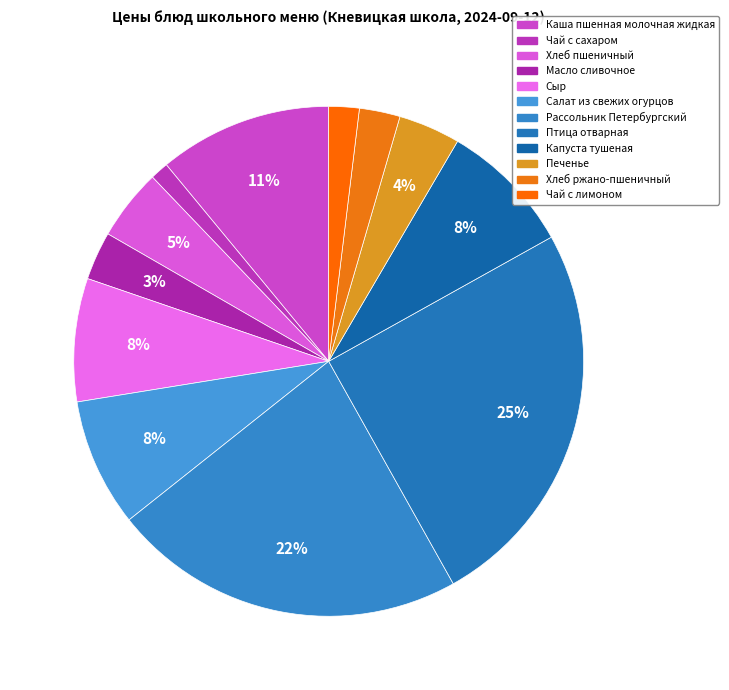

Which slice is the largest?

Птица отварная